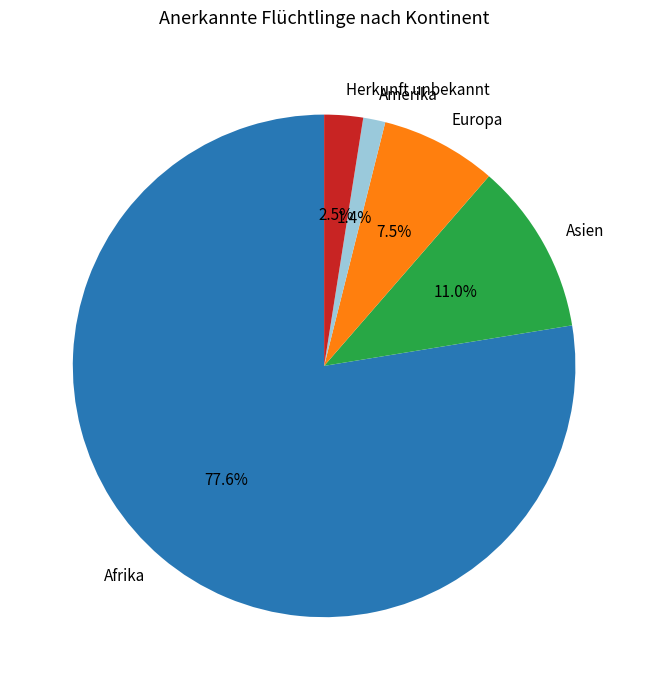

Combined, what portion of the pie is Afrika and Europa?

85.1%